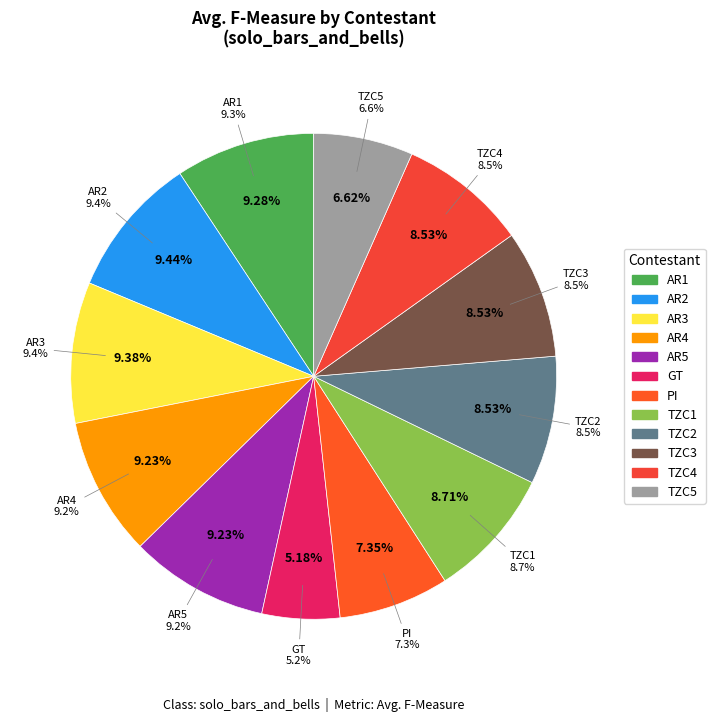

Is the sum of PI and AR4 greater than half?

No